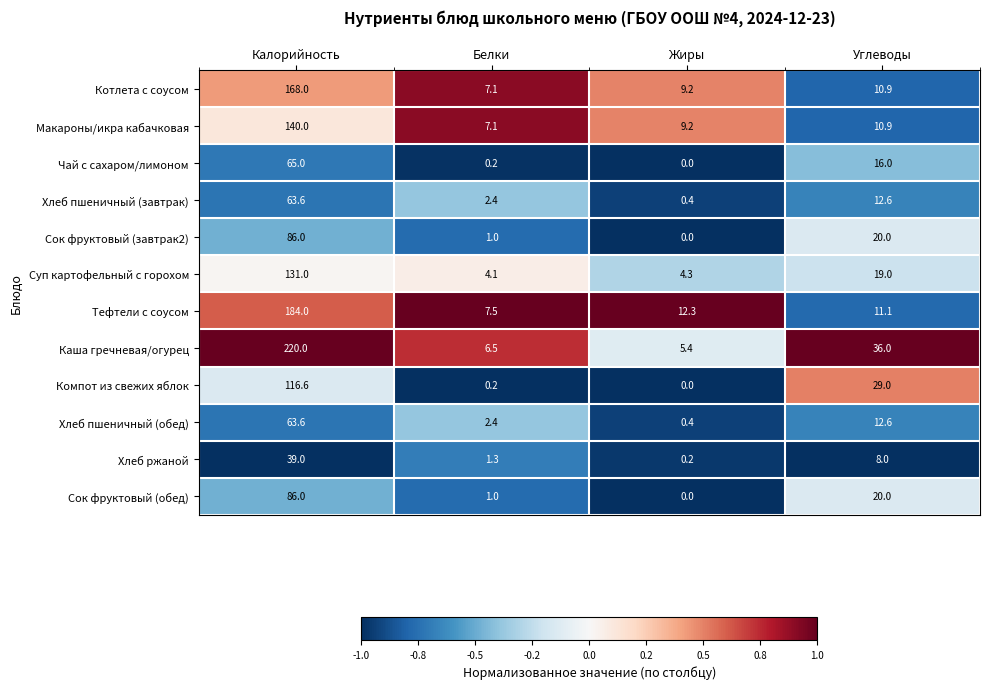

At which label does Чай с сахаром/лимоном reach its peak?

Калорийность